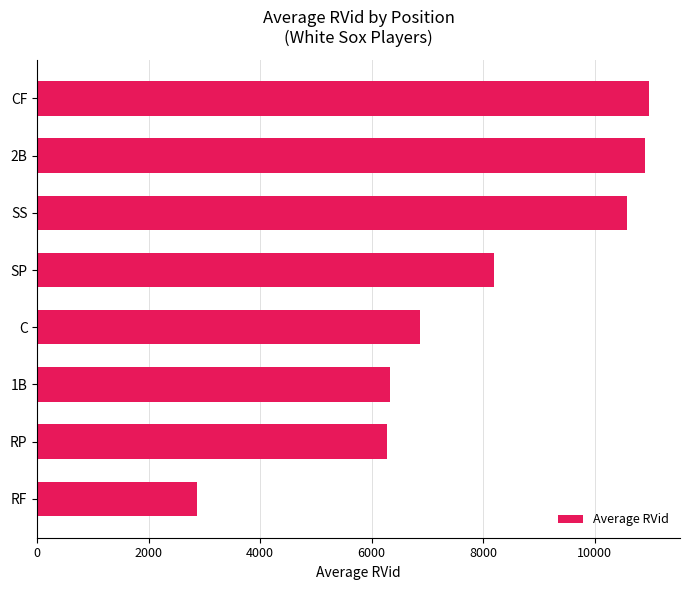

What is the difference between the values at SP and C?

1324.6